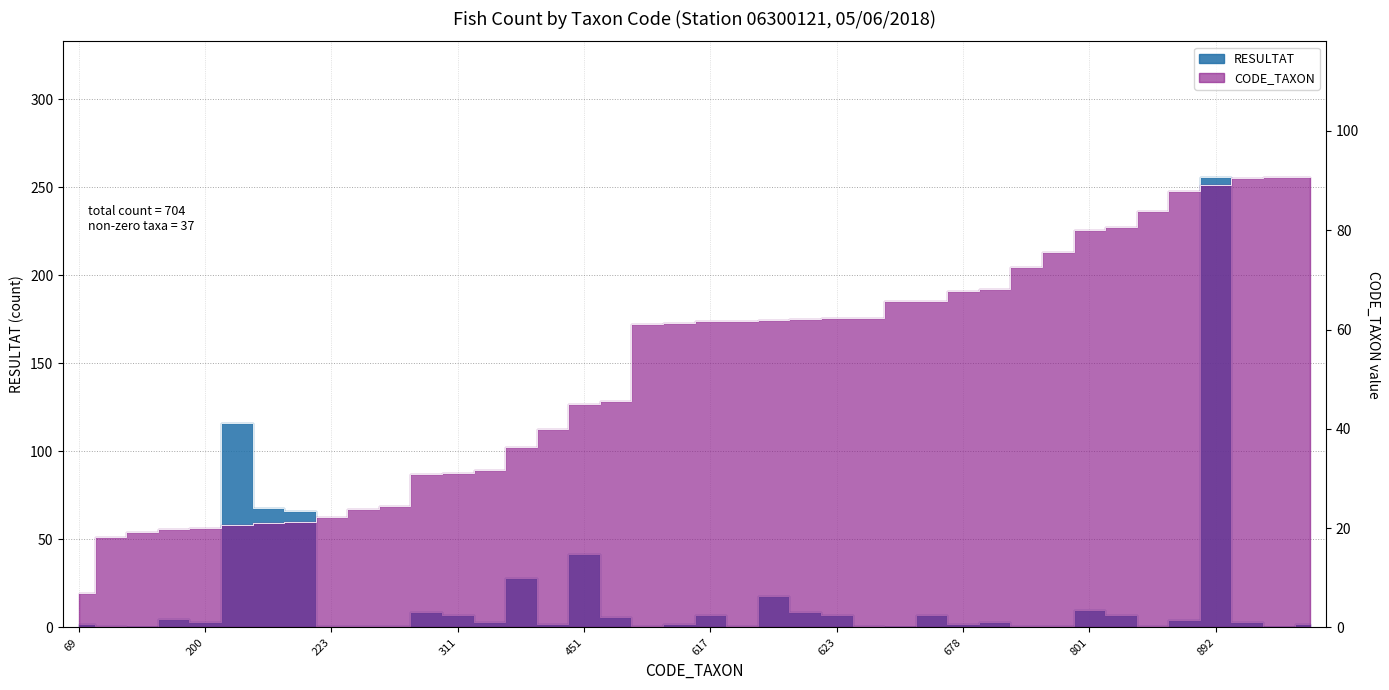

Where is the first local maximum for RESULTAT?

198